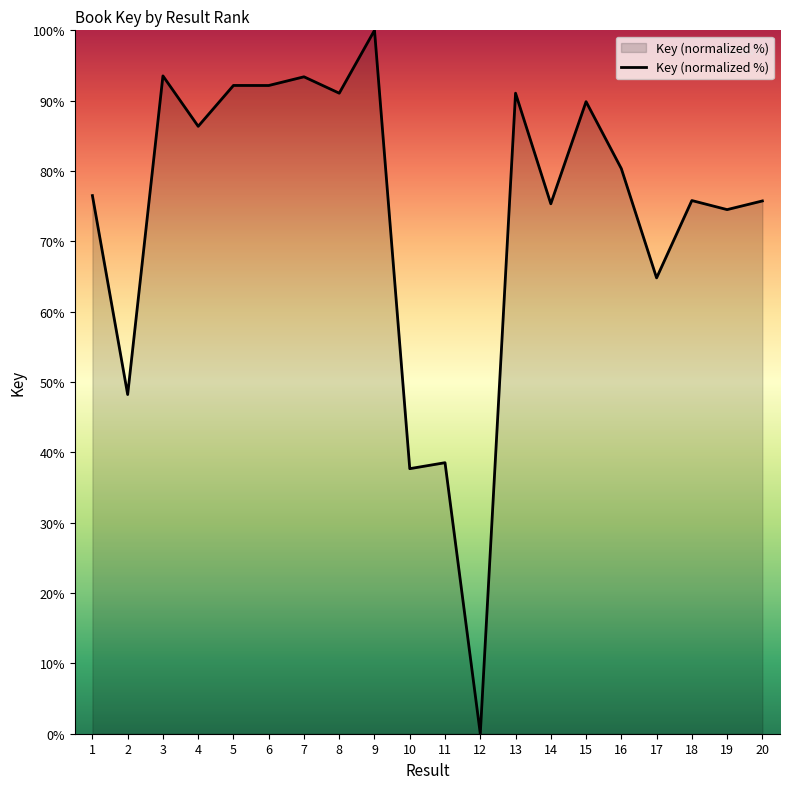

What is the approximate value at 14?

75.3